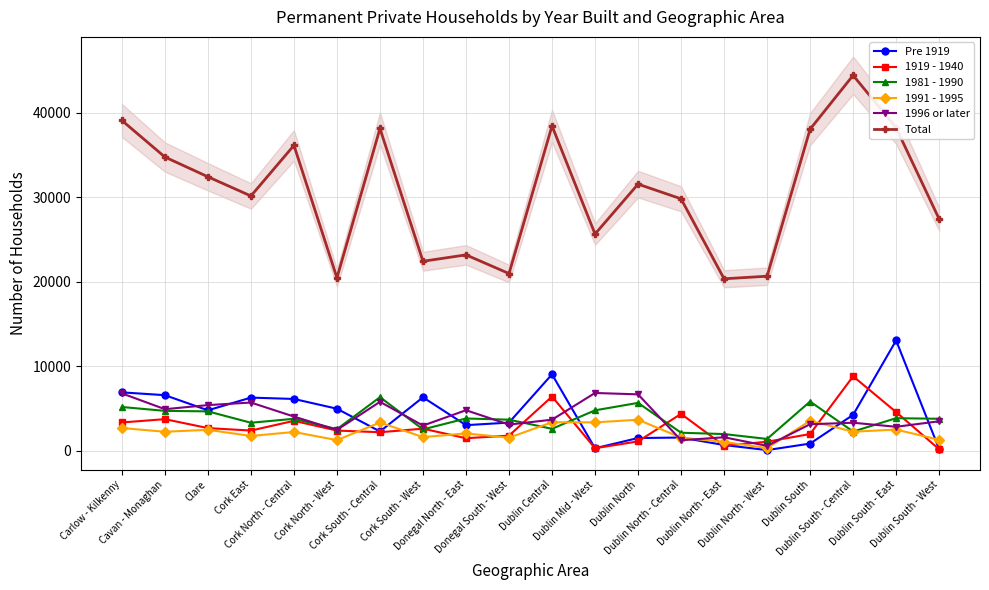

What is the sum of all 1981 - 1990 values?

74658